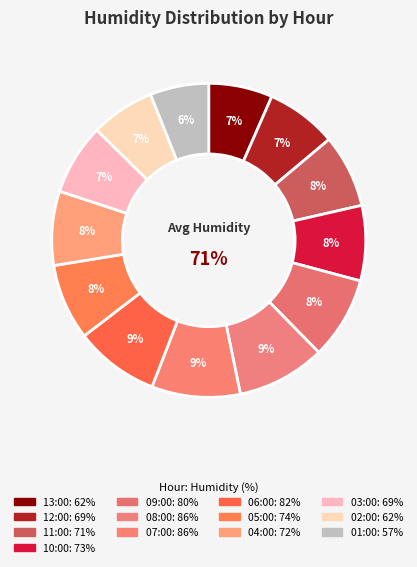

What is the largest slice in the pie chart?

08:00